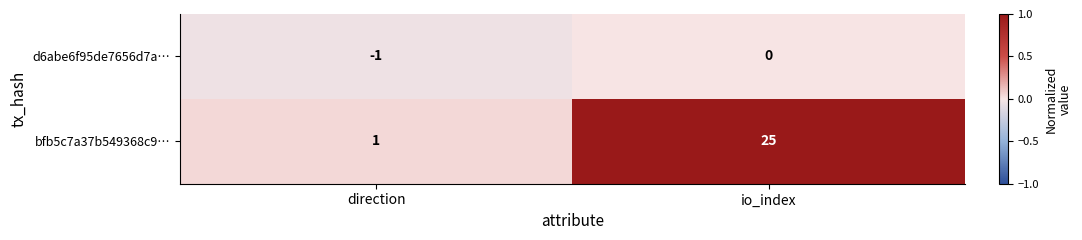

What is the spread (max minus min) of values at io_index?

25